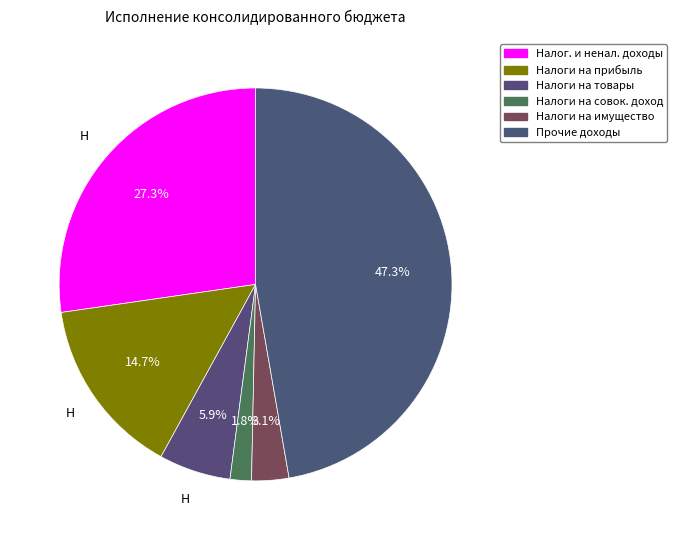

To the nearest percent, what is the difference between the largest and smallest slice percentages?

46%